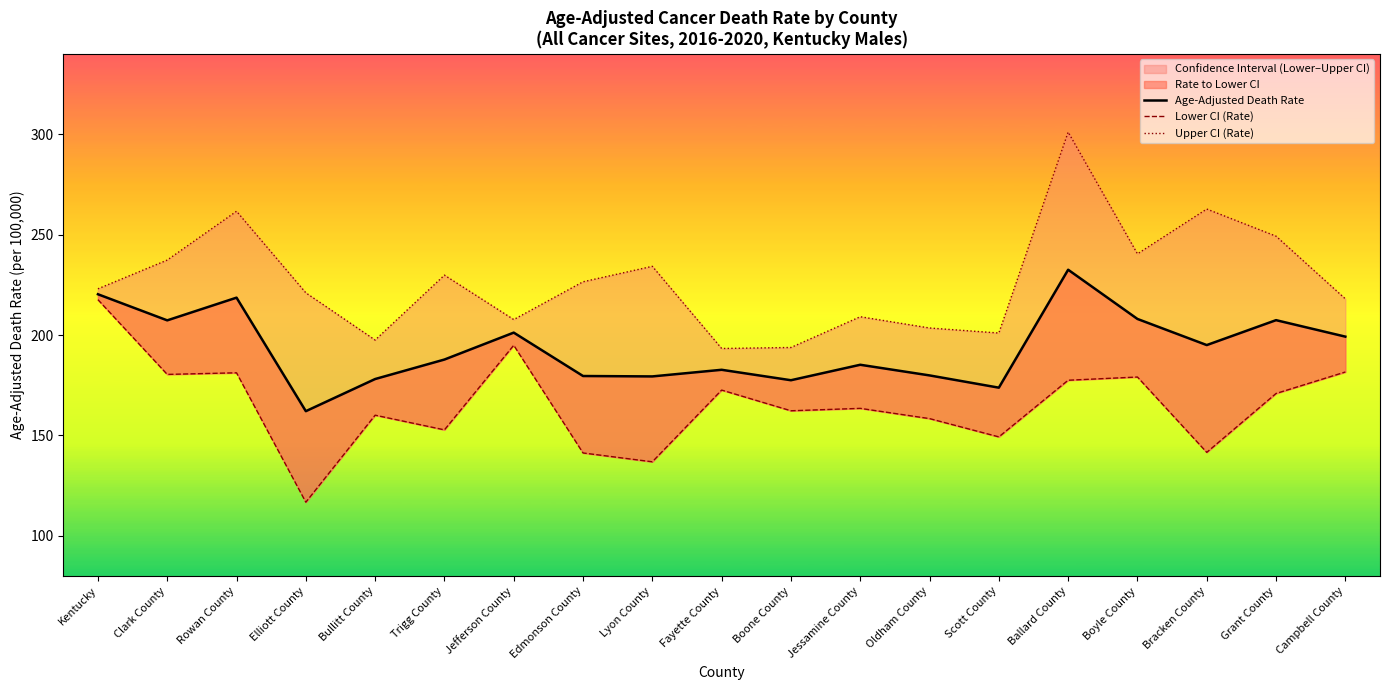

Which series has the widest spread of values?

Upper CI (Rate)